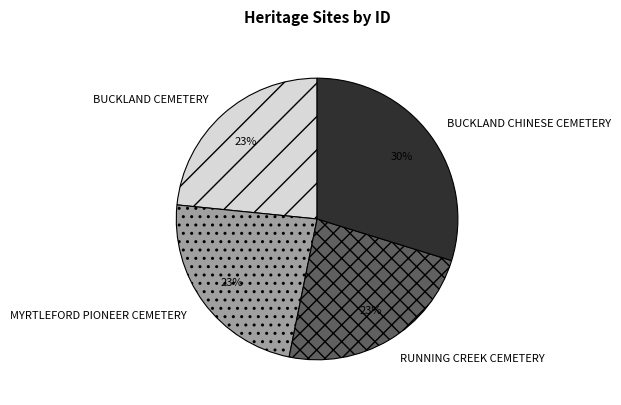

To the nearest percent, what is the average slice percentage?

25%